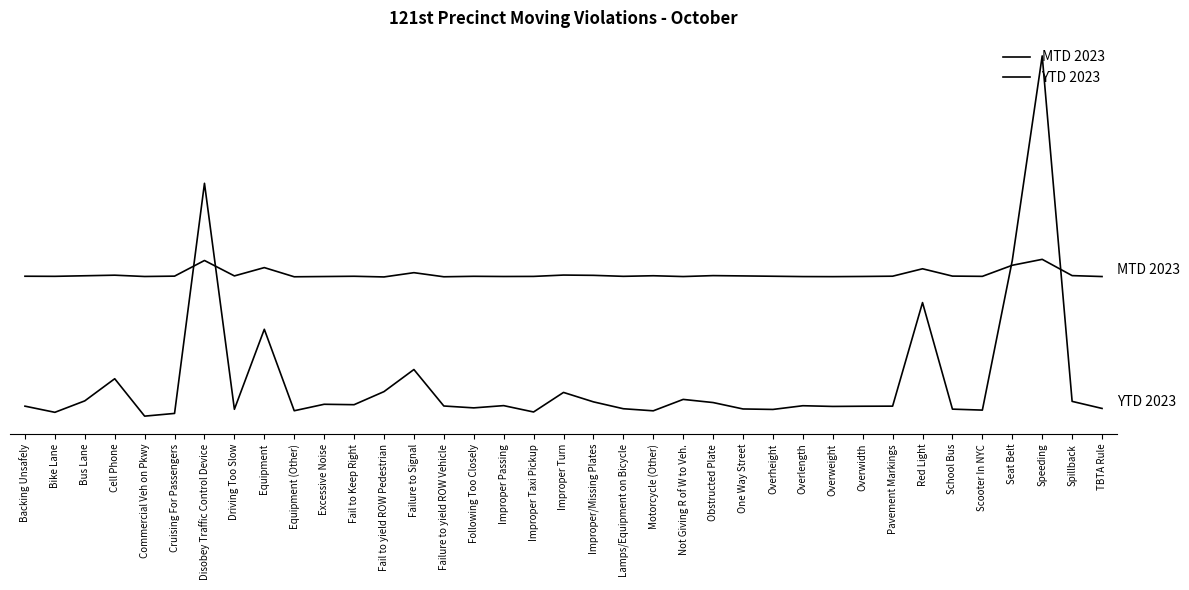

Where does the MTD 2023 series first go above 500?

Backing Unsafely